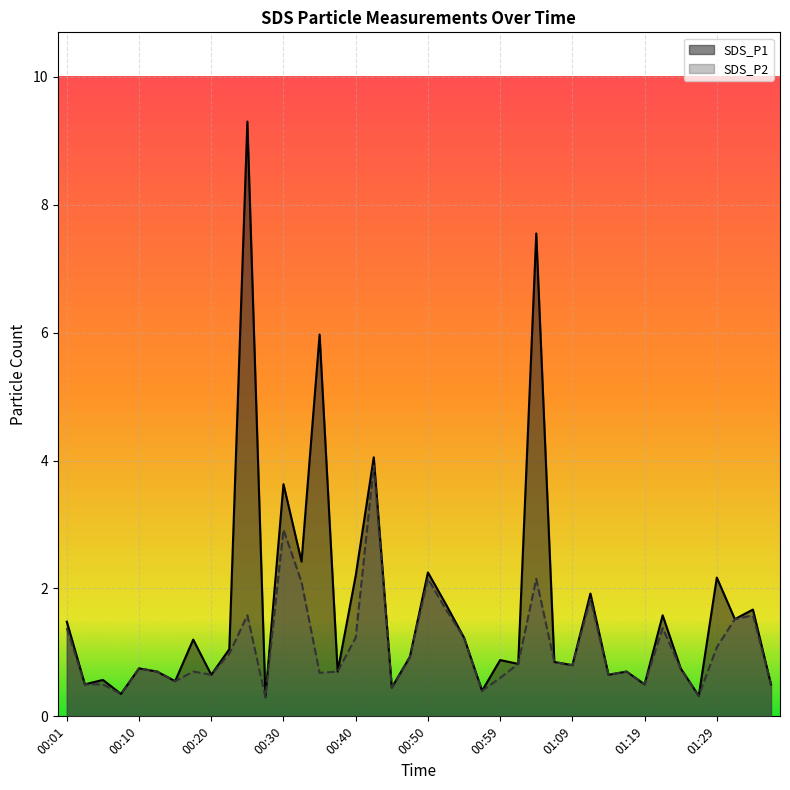

Reading left to right, list all the values displayed in this chart.

SDS_P1: 1.5	0.5	0.6	0.3	0.8	0.7	0.6	1.2	0.7	1.1	9.3	0.3	3.6	2.4	6.0	0.7	2.2	4.0	0.5	0.9	2.2	1.8	1.2	0.4	0.9	0.8	7.5	0.8	0.8	1.9	0.7	0.7	0.5	1.6	0.8	0.3	2.2	1.5	1.7	0.5
SDS_P2: 1.4	0.5	0.5	0.3	0.8	0.7	0.6	0.7	0.7	1.0	1.6	0.3	2.9	2.1	0.7	0.7	1.2	3.9	0.5	0.9	2.1	1.7	1.2	0.4	0.6	0.8	2.1	0.8	0.8	1.8	0.7	0.7	0.5	1.4	0.8	0.3	1.1	1.5	1.6	0.5